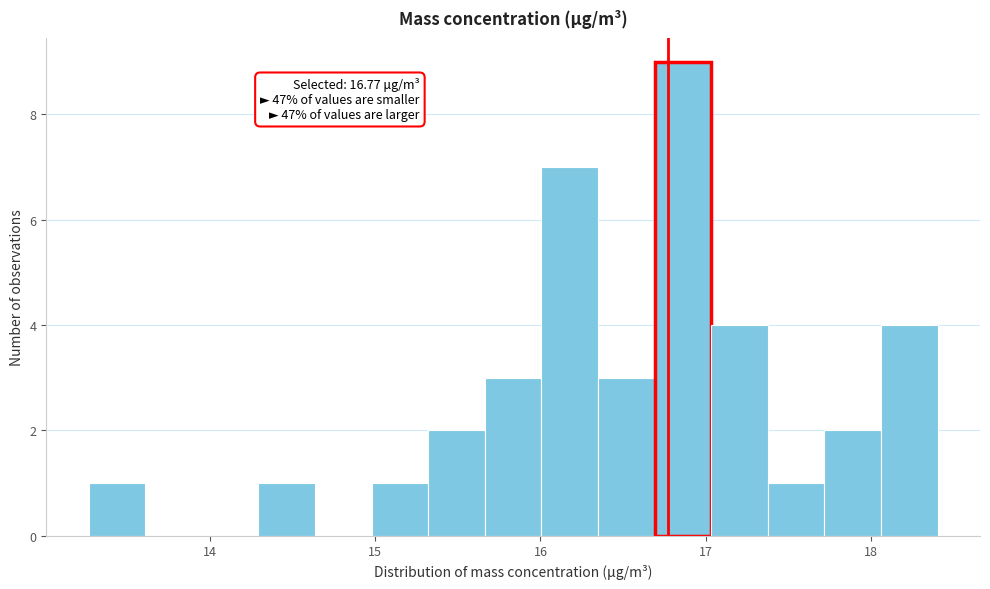

Around what value on the x-axis is the tallest bar? Give the approximate position of its centre, as read against the axis.

16.9